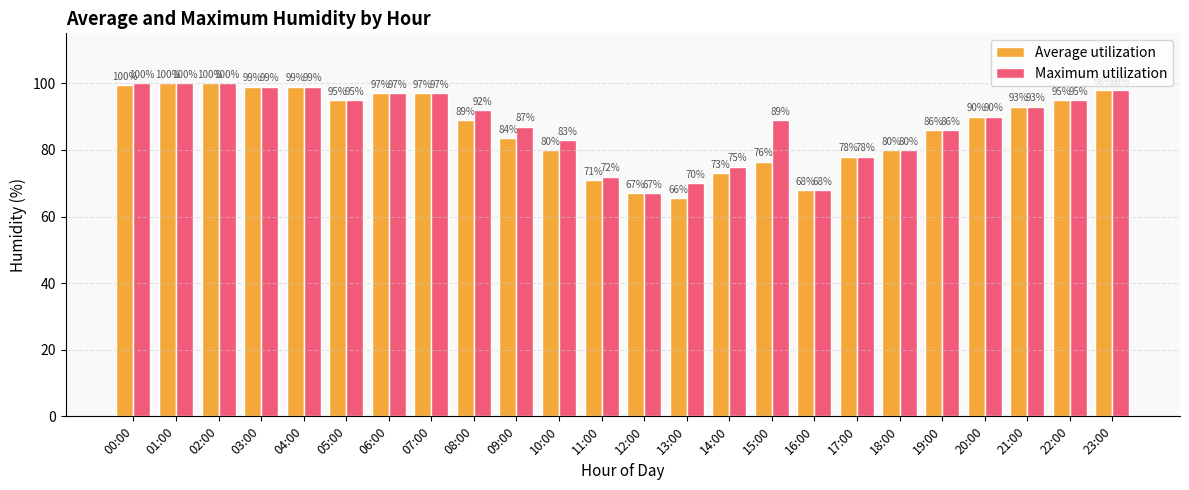

Rank the series at 11:00 from highest to lowest value.

Maximum utilization, Average utilization